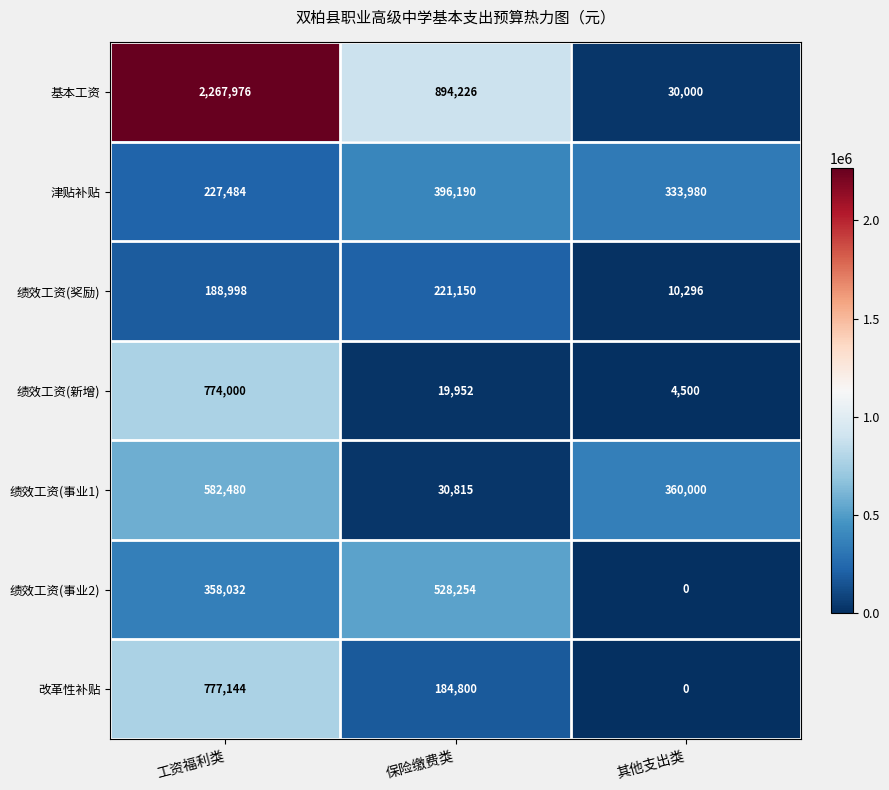

At which label does 基本工资 reach its peak?

工资福利类